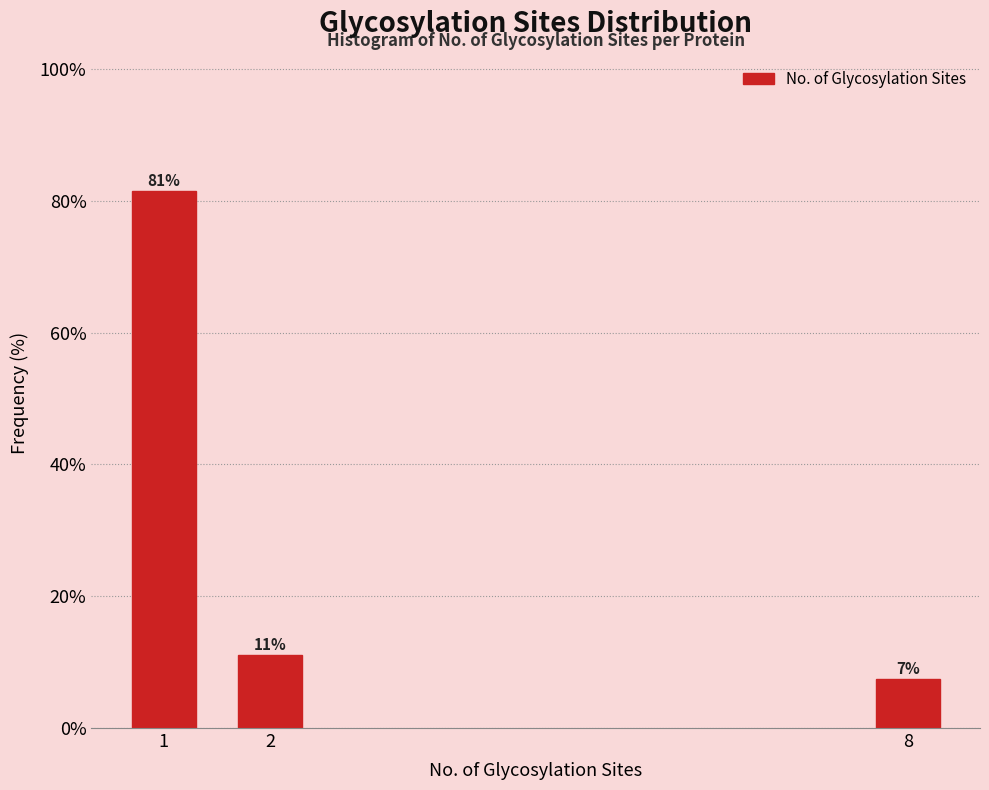

Are the bars horizontal?

No